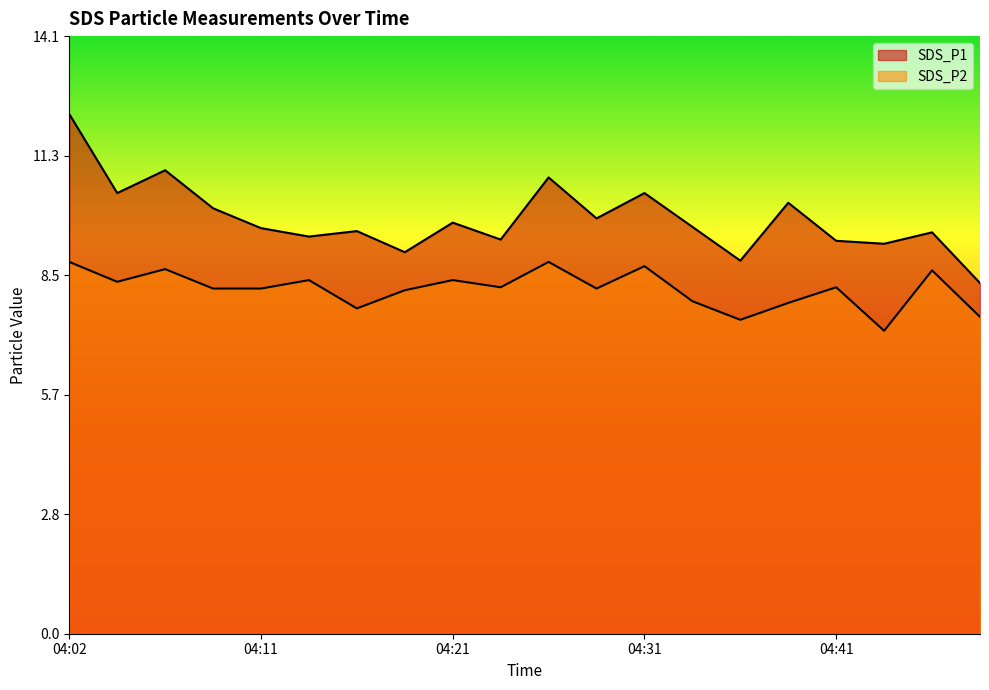

Between 04:04 and 04:06, which is larger?

04:06